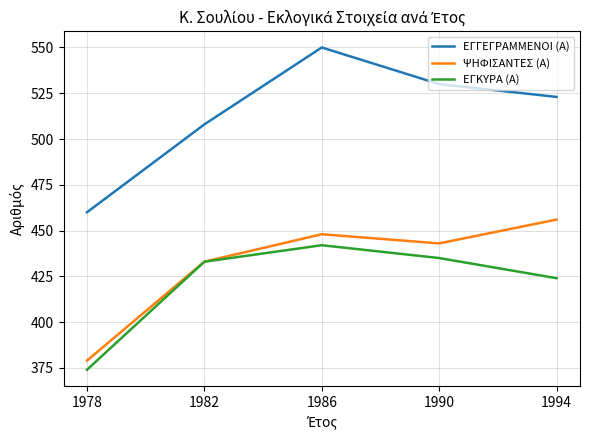

True or false: ΕΓΓΕΓΡΑΜΜΕΝΟΙ (Α) has more than 2 interior local peaks.

False